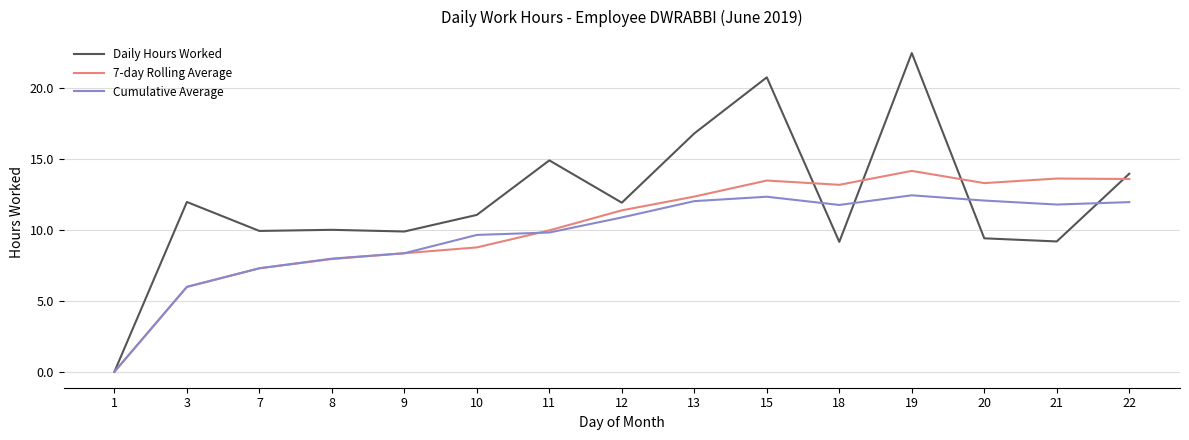

What is the sum of the Daily Hours Worked values at 1 and 9?

9.9